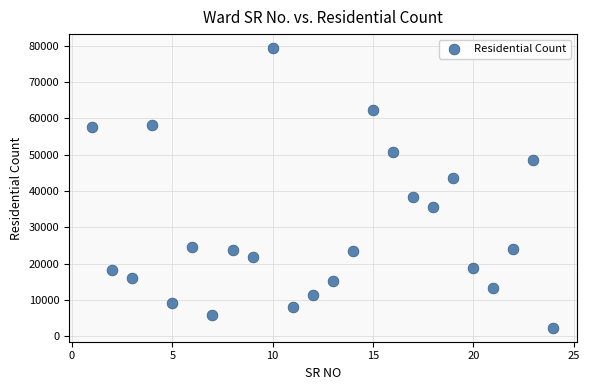

What is the range of Y values (max minus min)?

77002